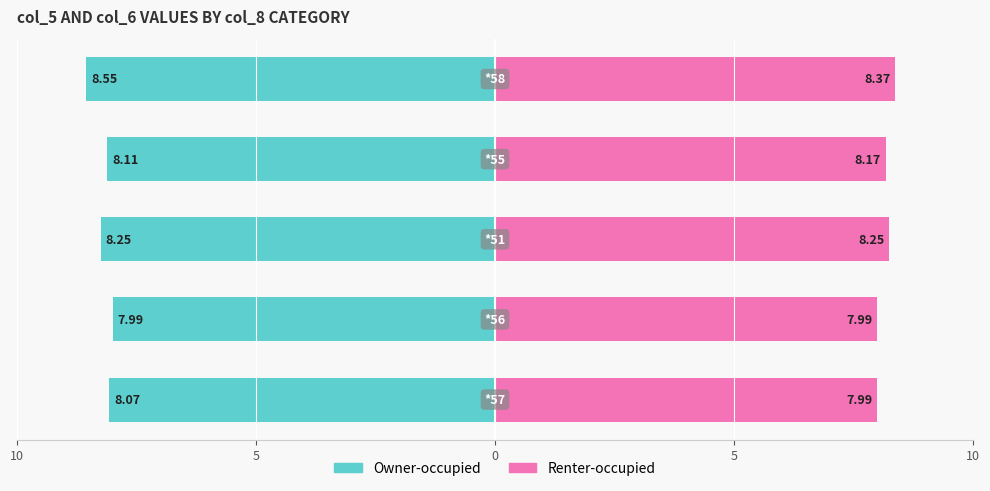

Reading left to right, list all the values displayed in this chart.

Owner-occupied: -8.1	-8.0	-8.2	-8.1	-8.6
Renter-occupied: 8.0	8.0	8.2	8.2	8.4